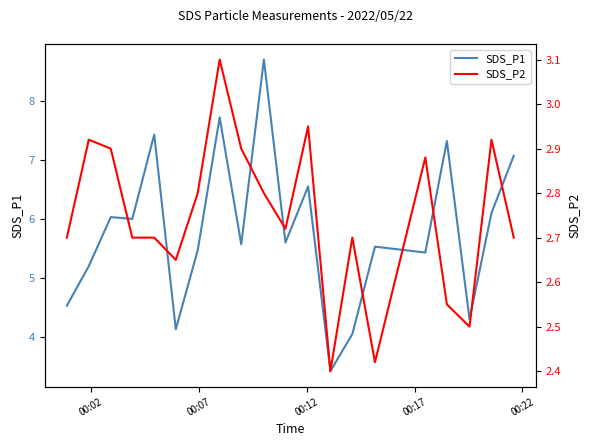

What is the highest value of the SDS_P1 series?

8.7